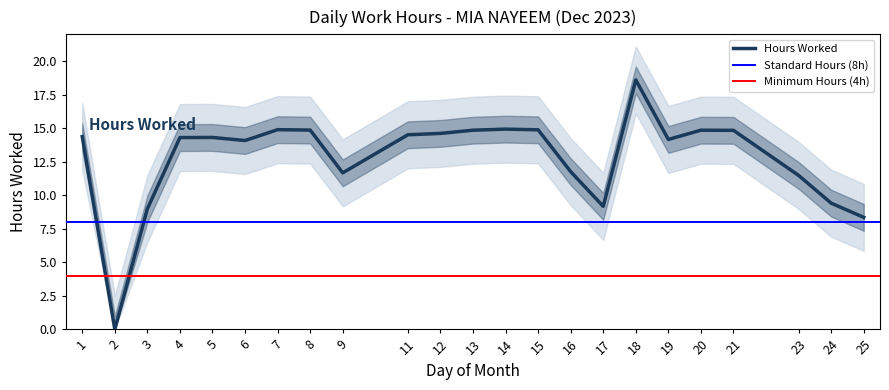

The value at 23 is 11.5. True or false?

True